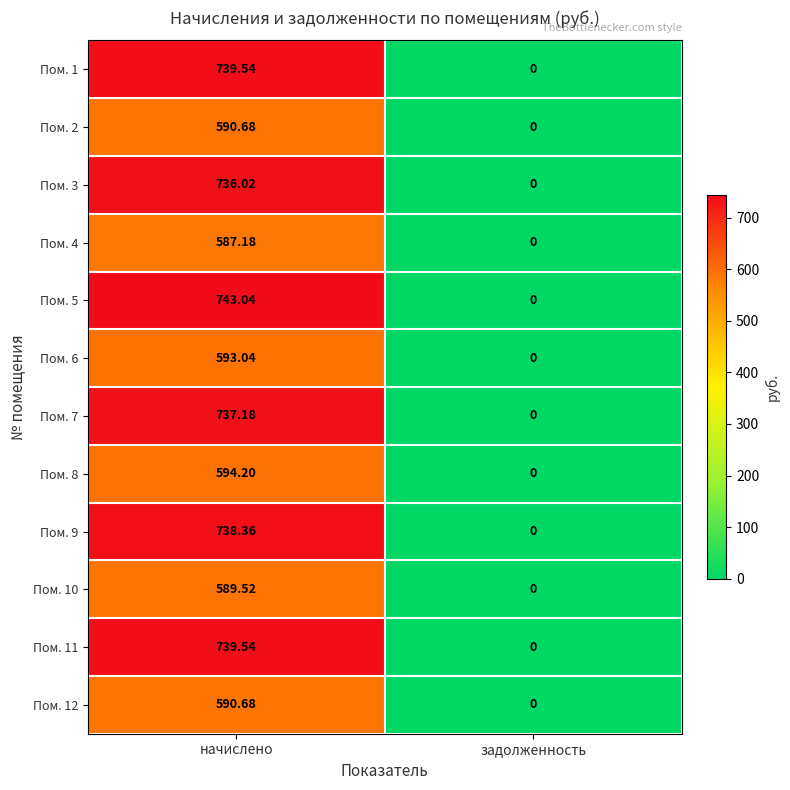

At which label does Пом. 9 first exceed 738?

начислено